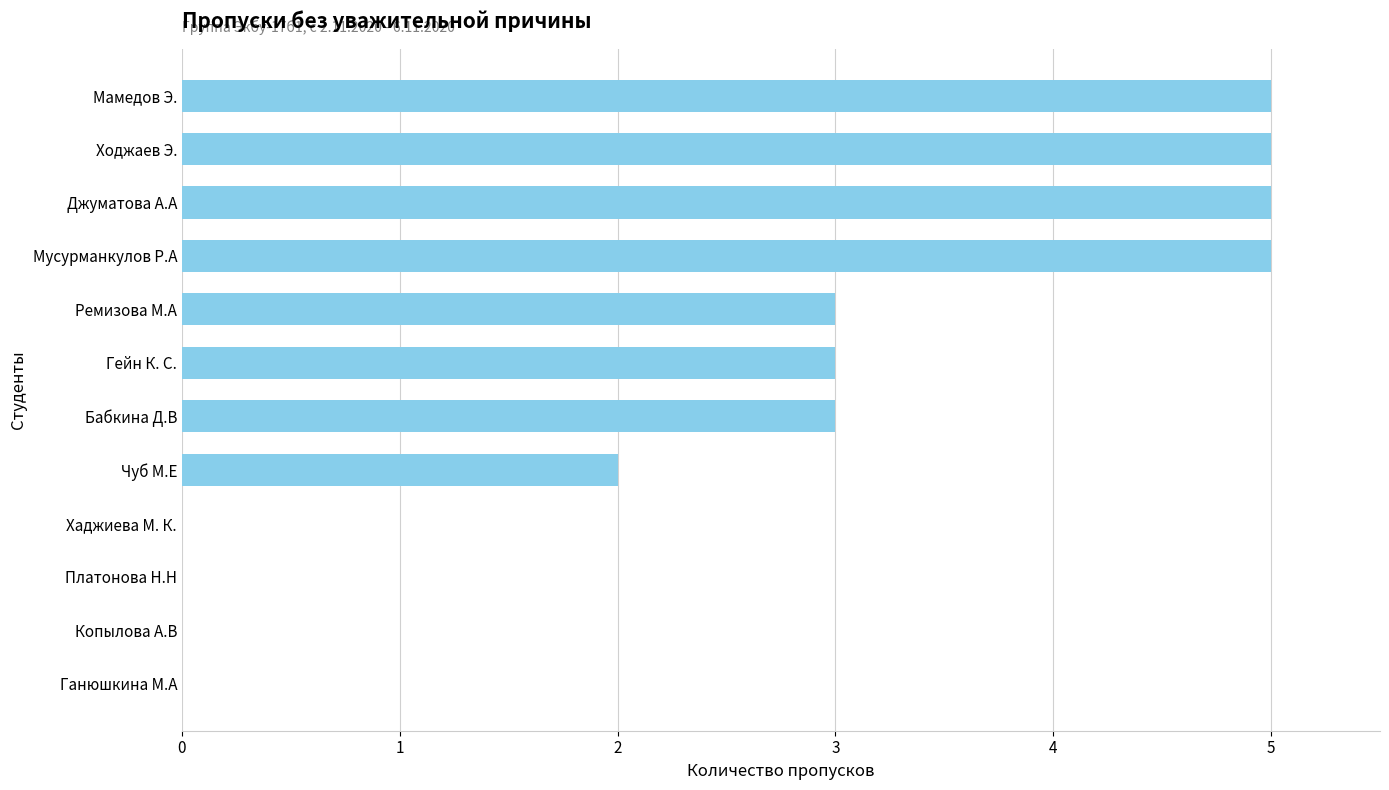

Count the number of data series in this chart.

1